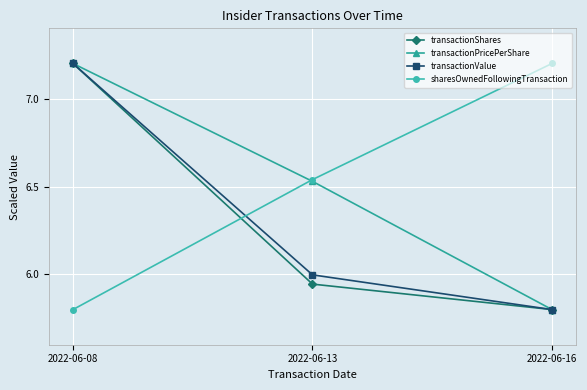

Is this an area chart (filled region under the line)?

No